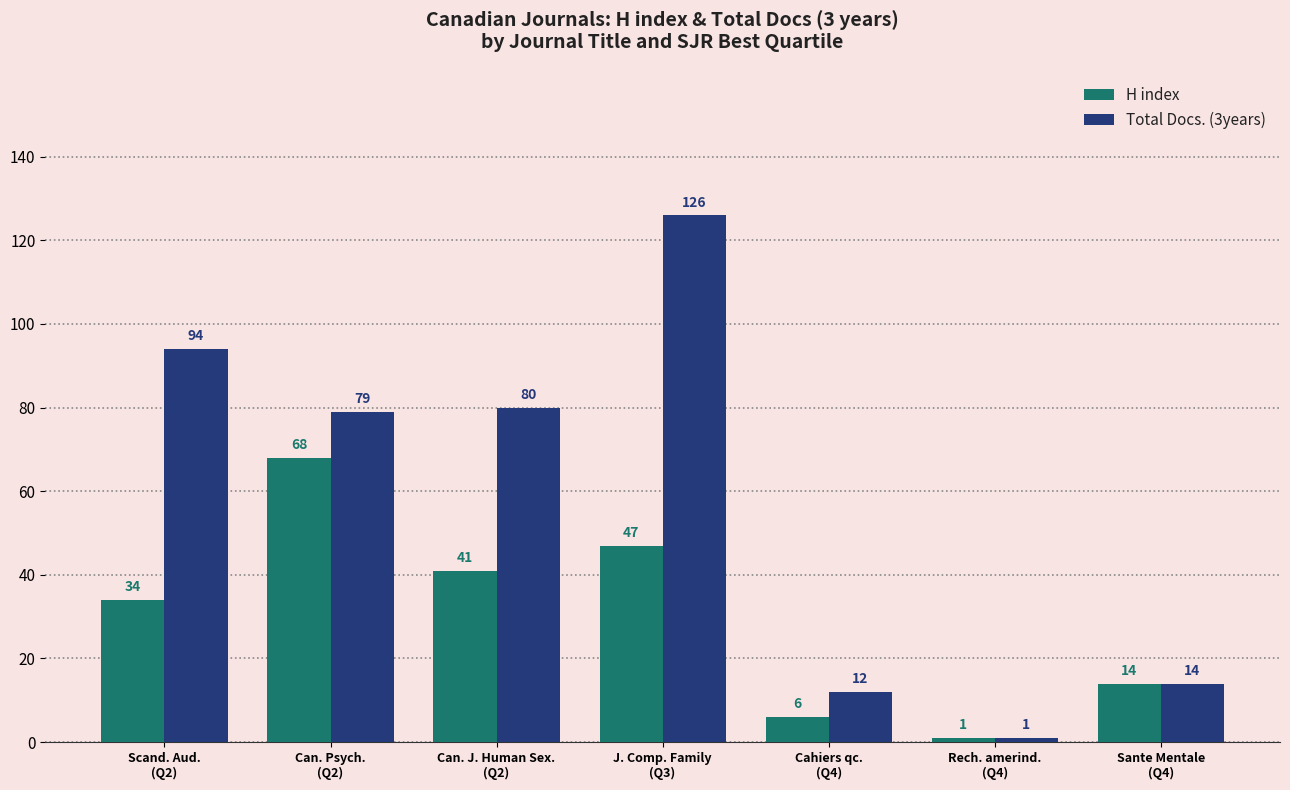

How many bars are there in each group?

2